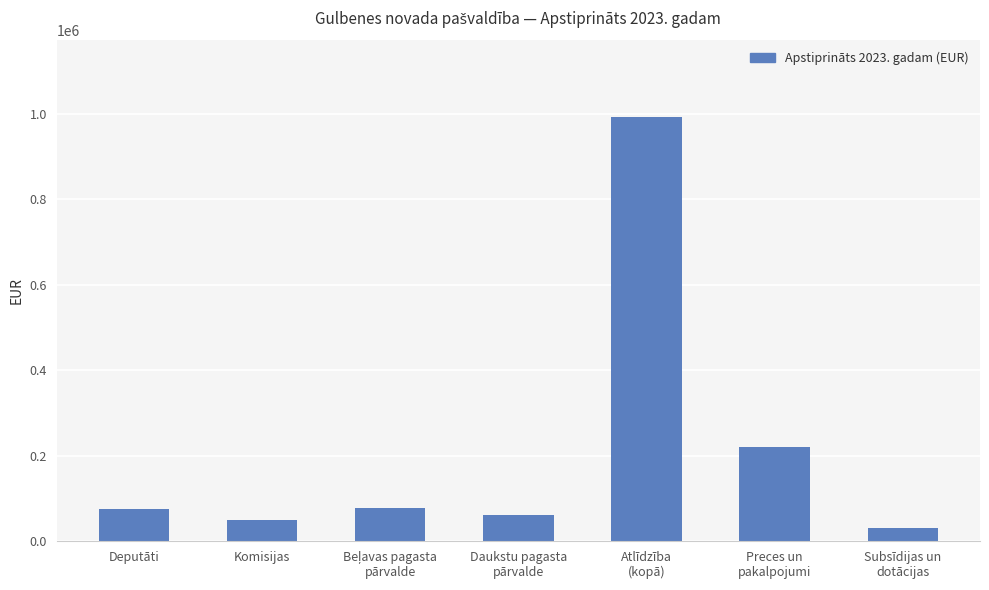

Where is the data nearest to the value 511925?

Preces un
pakalpojumi